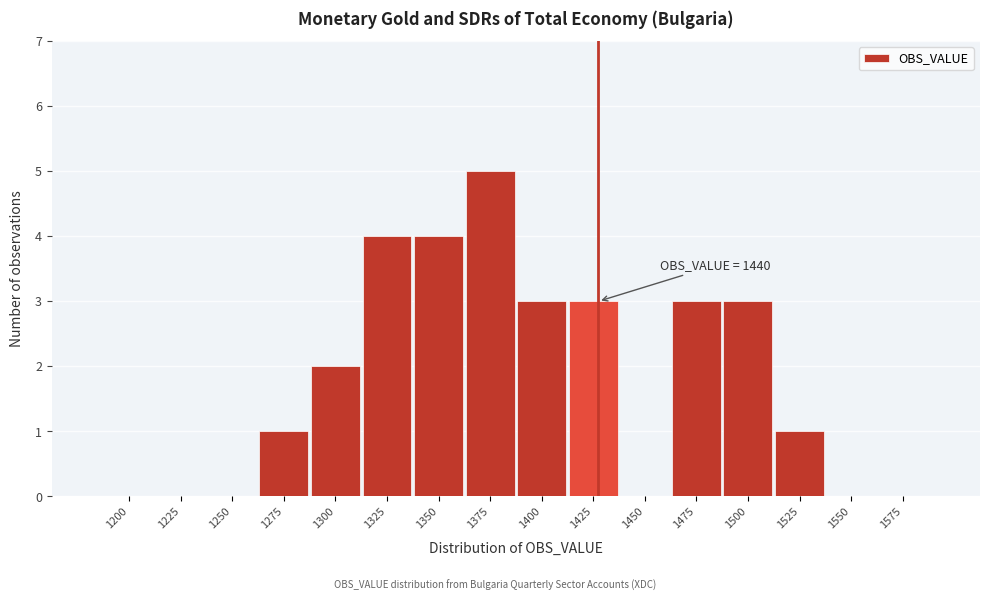

Reading right to left, list all the values displayed in this chart.

1575=0	1550=0	1525=1	1500=3	1475=3	1450=0	1425=3	1400=3	1375=5	1350=4	1325=4	1300=2	1275=1	1250=0	1225=0	1200=0